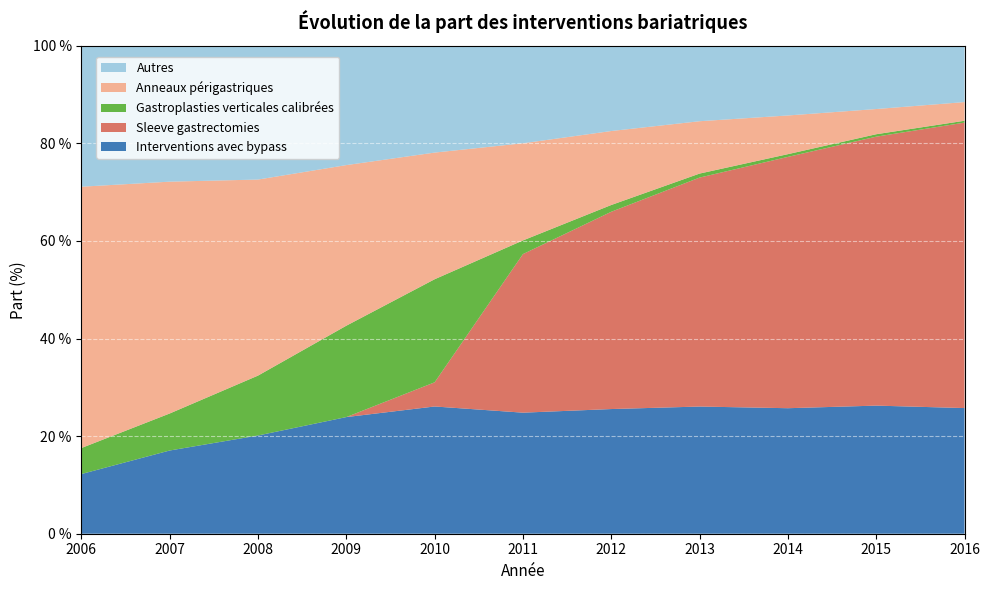

Reading left to right, list all the values displayed in this chart.

Interventions avec bypass: 2006=12.2	2007=17.1	2008=20.1	2009=23.9	2010=26.1	2011=24.8	2012=25.5	2013=26.1	2014=25.7	2015=26.3	2016=25.8
Sleeve gastrectomies: 2006=0.0	2007=0.0	2008=0.0	2009=0.0	2010=5.0	2011=32.5	2012=40.4	2013=46.9	2014=51.5	2015=55.1	2016=58.5
Gastroplasties verticales calibrées: 2006=5.3	2007=7.6	2008=12.3	2009=18.7	2010=21.1	2011=2.8	2012=1.4	2013=0.8	2014=0.6	2015=0.5	2016=0.4
Anneaux périgastriques: 2006=53.6	2007=47.5	2008=40.2	2009=32.9	2010=26.0	2011=19.9	2012=15.2	2013=10.7	2014=7.9	2015=5.2	2016=3.8
Autres: 2006=28.9	2007=27.9	2008=27.4	2009=24.5	2010=21.9	2011=20.0	2012=17.5	2013=15.5	2014=14.3	2015=13.0	2016=11.5